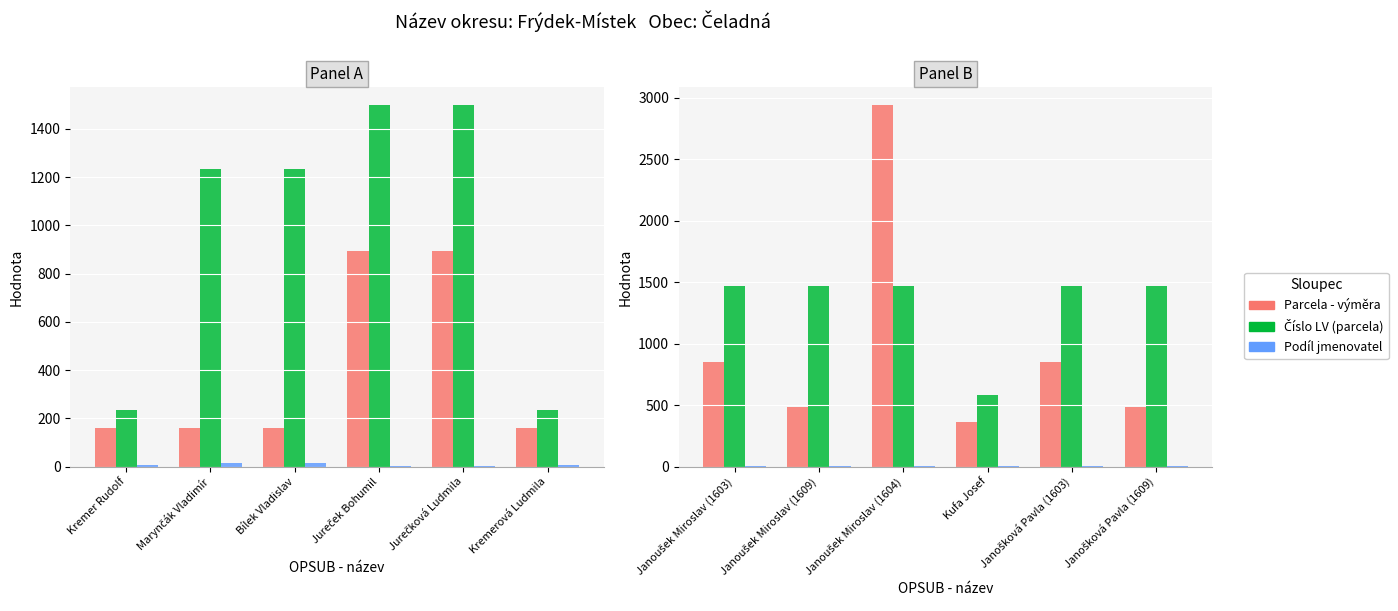

How many values in the Parcela - výměra series exceed 850?

1